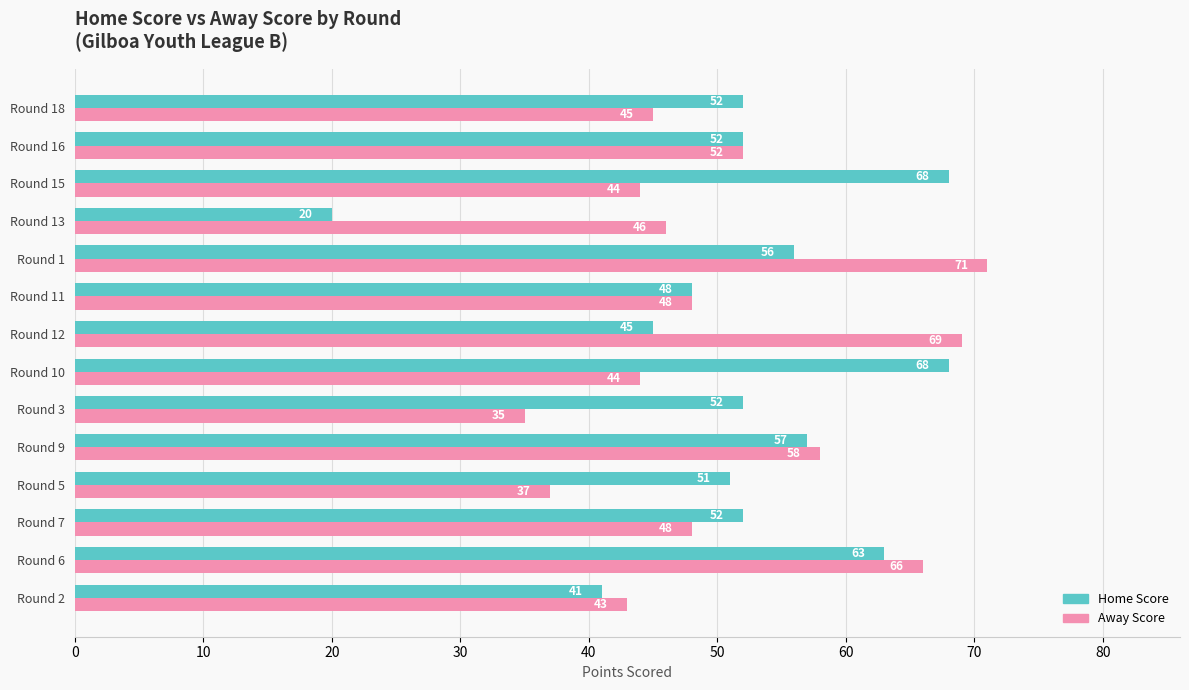

What is the maximum value for Home Score?

68